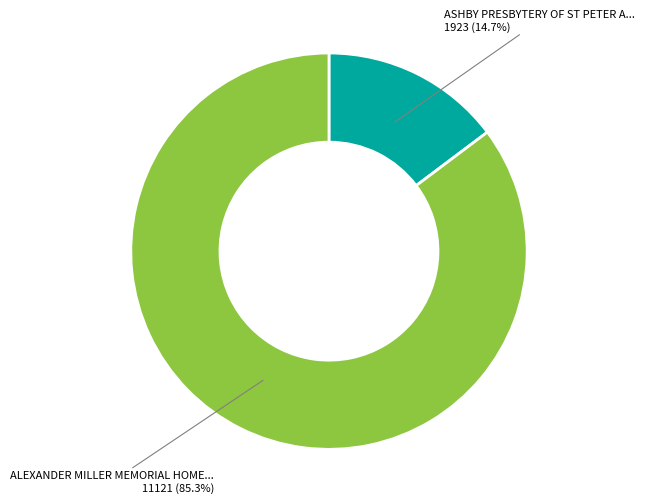

Is there any slice that represents more than half of the pie?

Yes